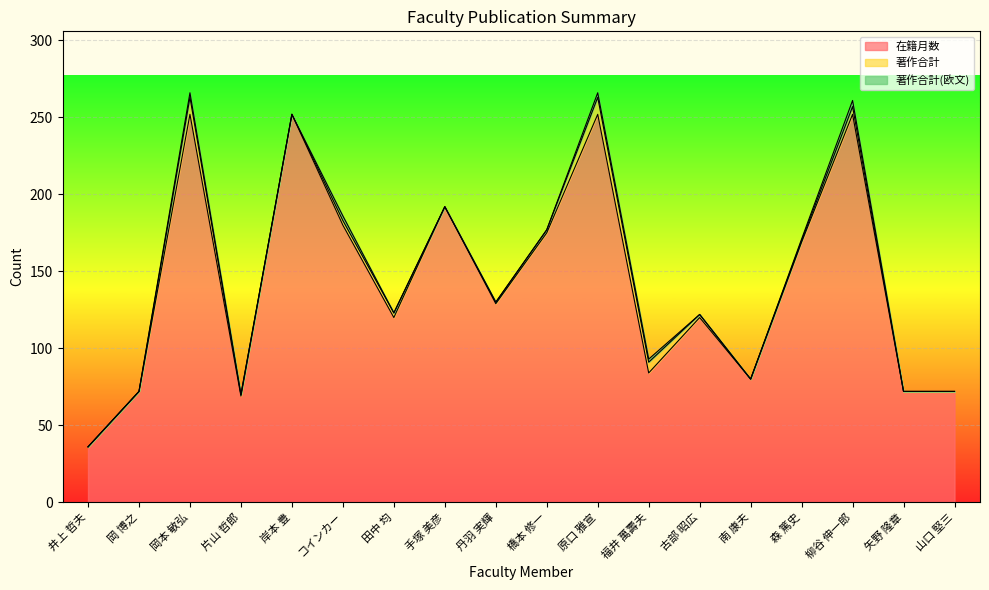

What is the total value across all series at 南 康夫?

80